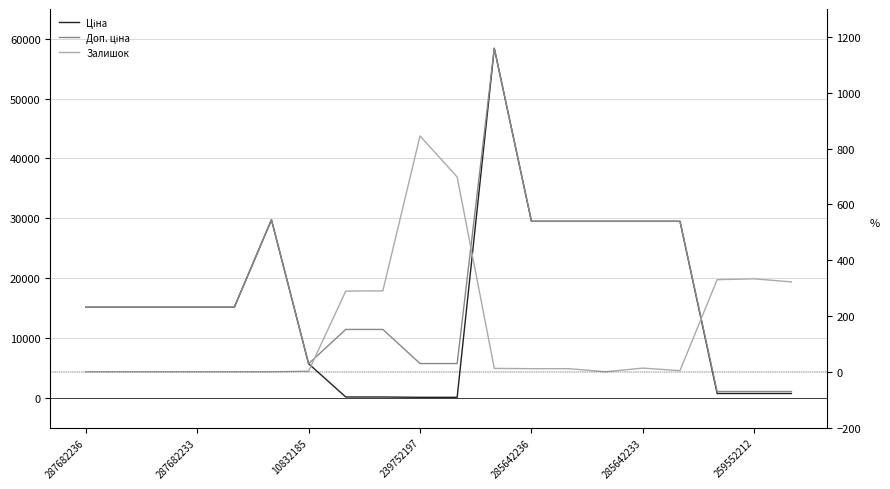

Rank the series at 285642236 from highest to lowest value.

Ціна, Доп. ціна, Залишок